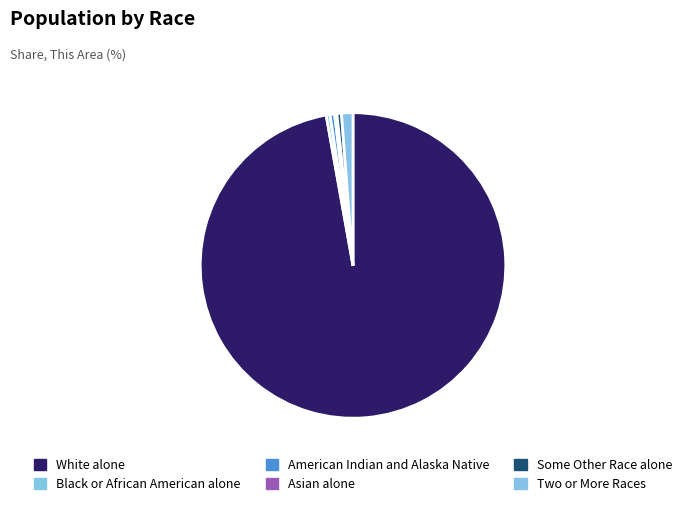

What is the change in value from White alone to American Indian and Alaska Native?

-1204